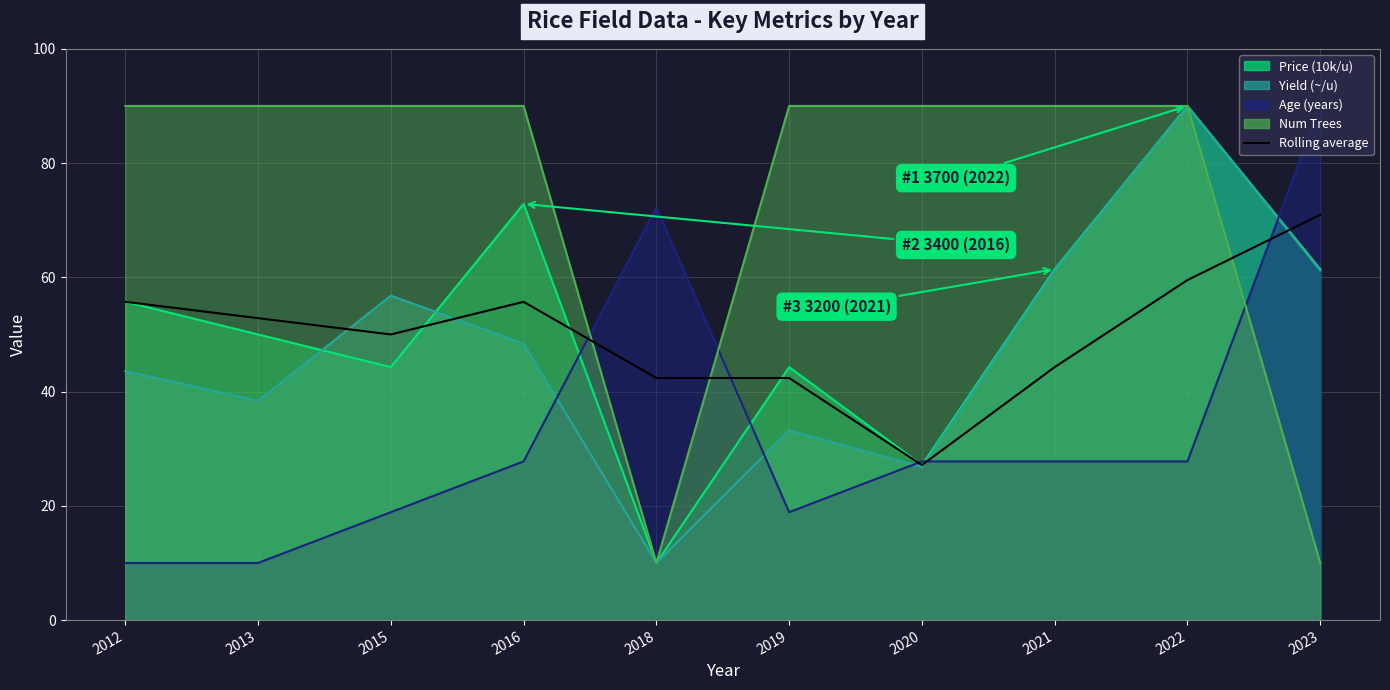

What is the sum of the Age (years) line values at 2019 and 2023?

108.9